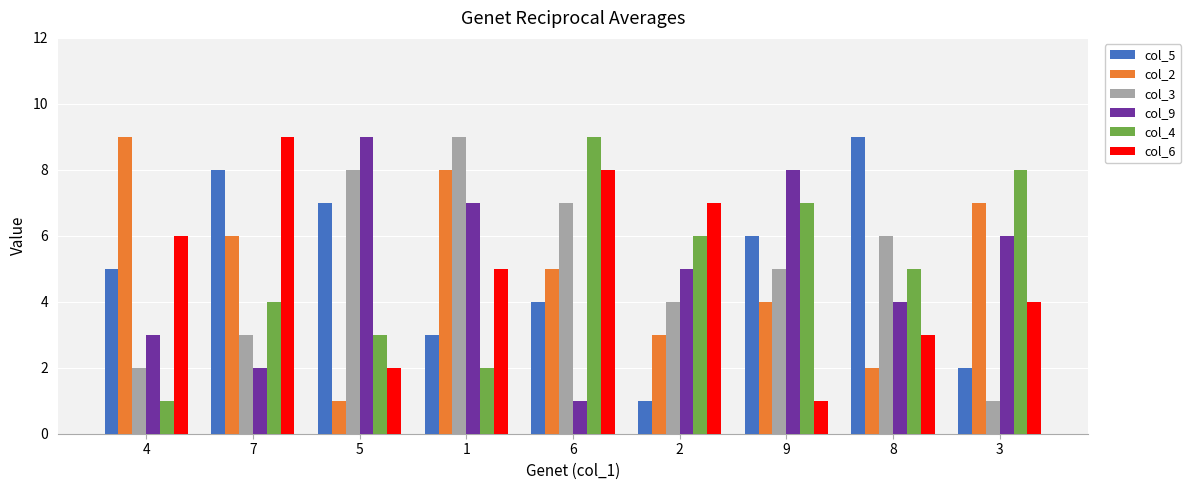

What position from the left is 1?

4